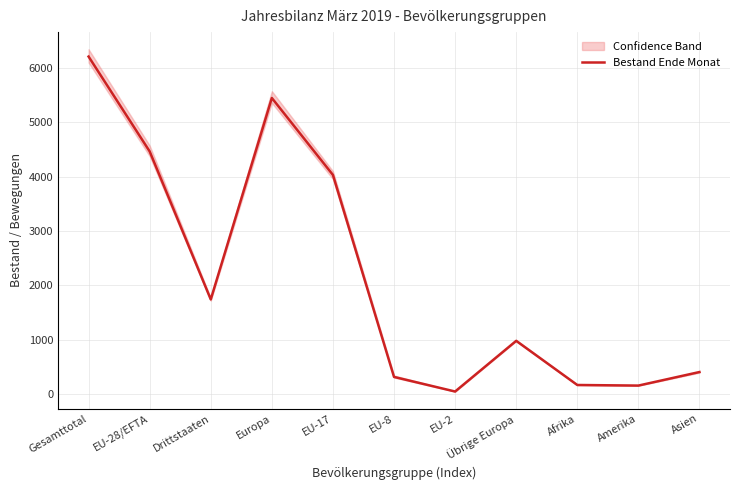

What is the maximum value shown in the chart?

6205